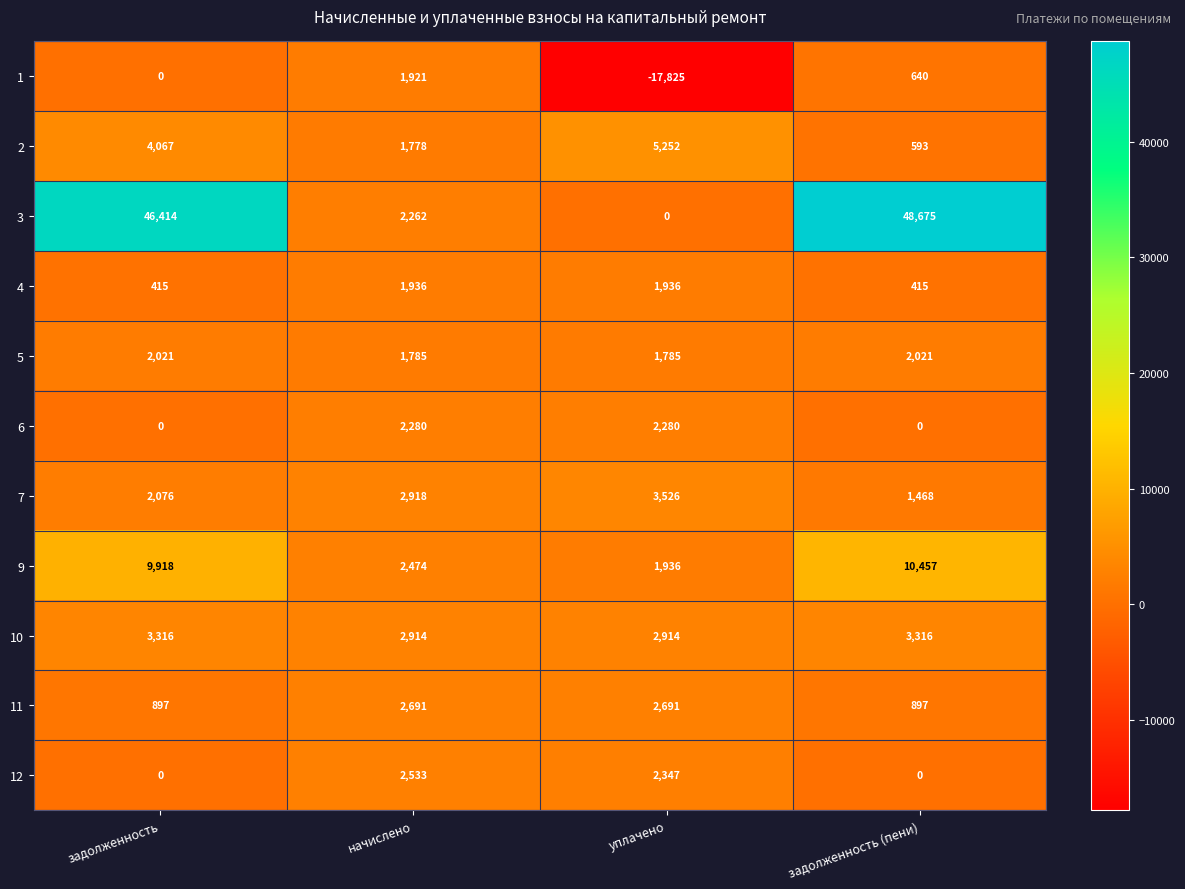

What is the greatest value displayed?

48675